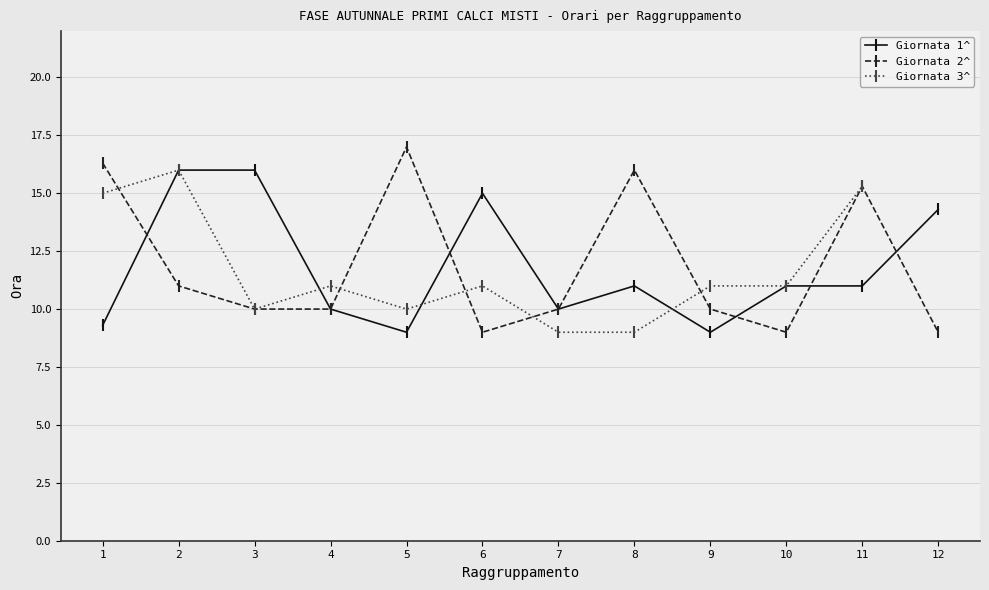

Between 11 and 12, which is larger?

12